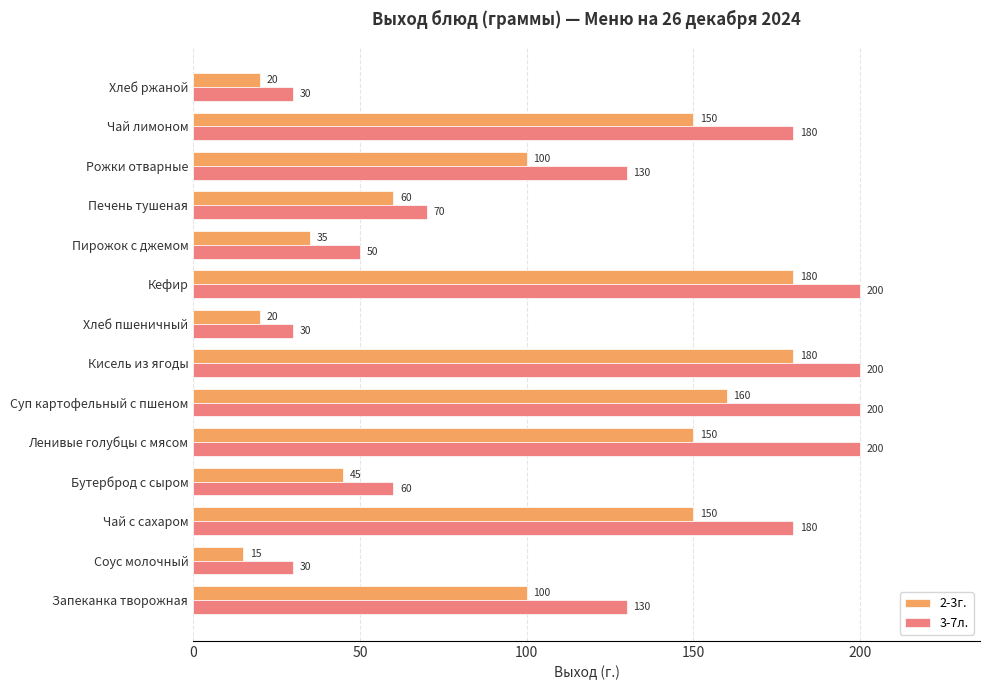

Rank the series by their maximum value, from lowest to highest.

2-3г., 3-7л.